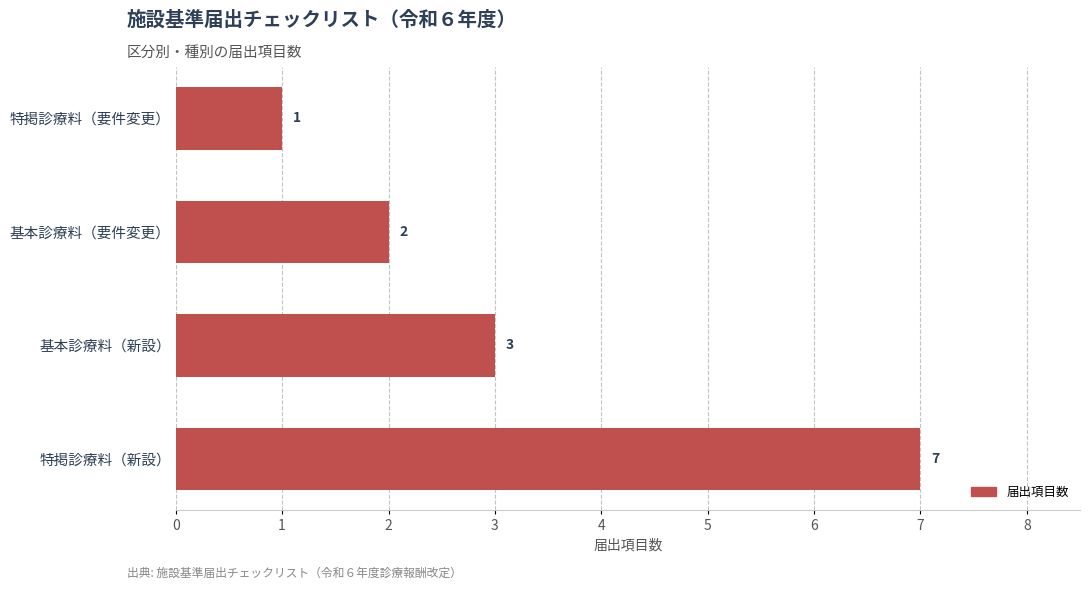

The value at 特掲診療料（要件変更） is 1. True or false?

True